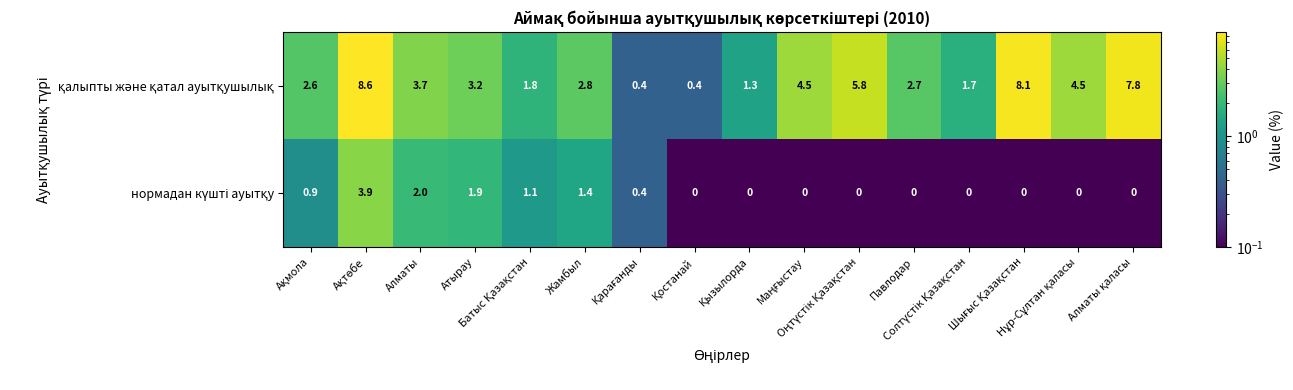

What is the greatest value displayed?

8.6